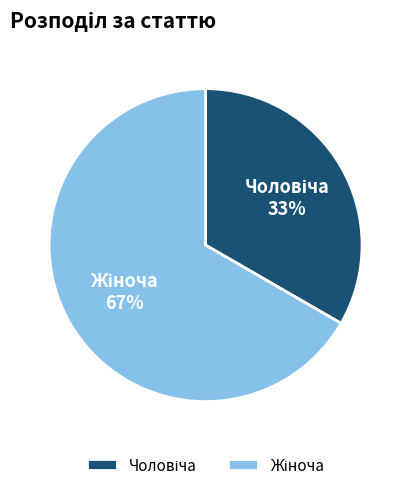

Does any single category account for the majority?

Yes